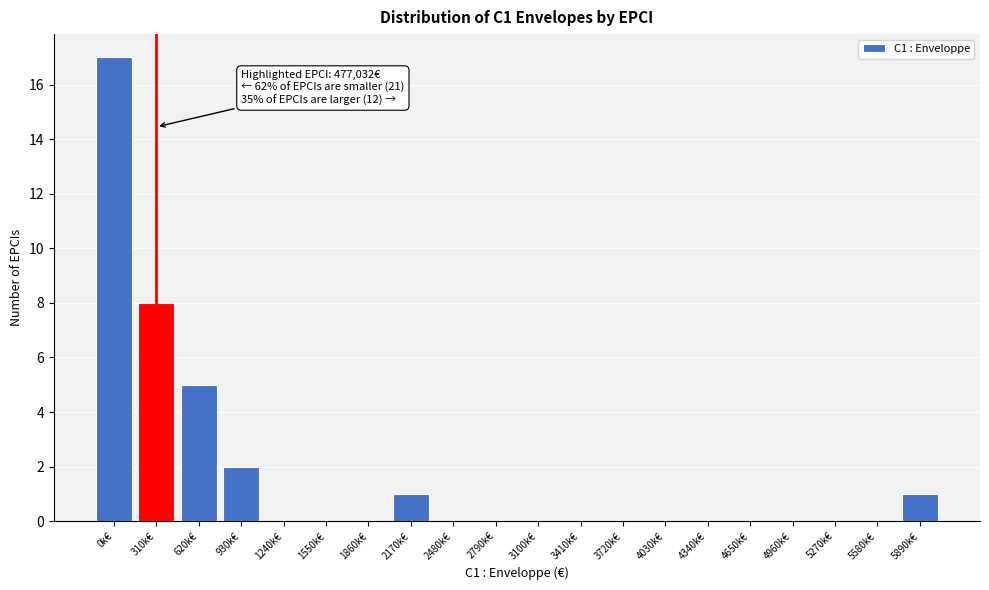

Reading left to right, extract all data points from this chart.

0k€=17	310k€=8	620k€=5	930k€=2	1240k€=0	1550k€=0	1860k€=0	2170k€=1	2480k€=0	2790k€=0	3100k€=0	3410k€=0	3720k€=0	4030k€=0	4340k€=0	4650k€=0	4960k€=0	5270k€=0	5580k€=0	5890k€=1